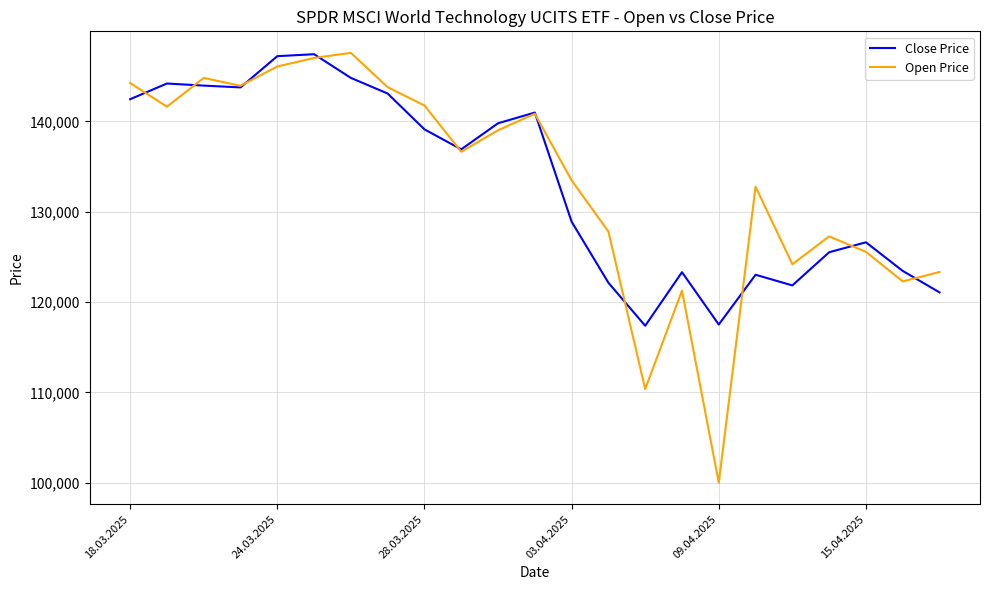

At how many categories does at least one series exceed 108750?

23